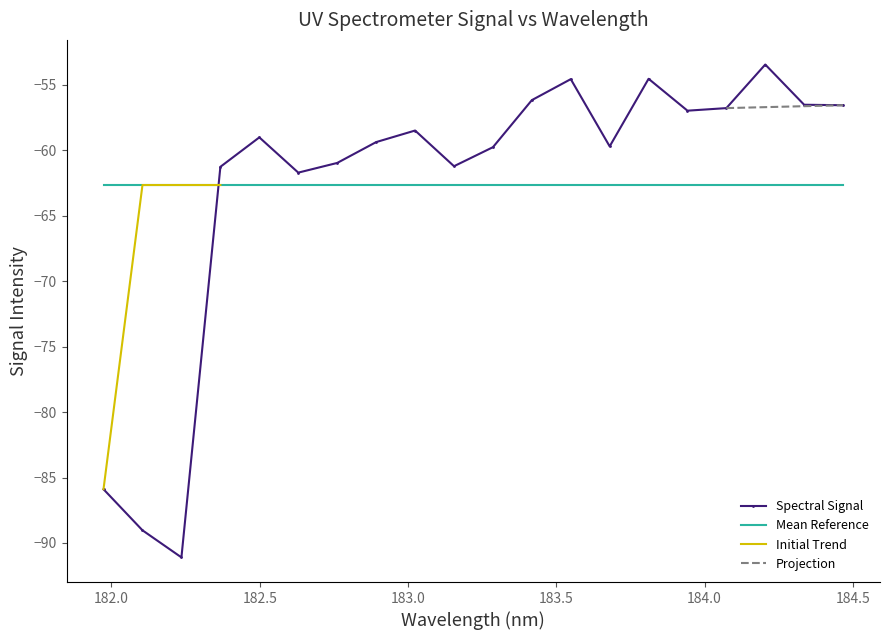

How many intersections are there between Mean Reference and Spectral Signal?

1